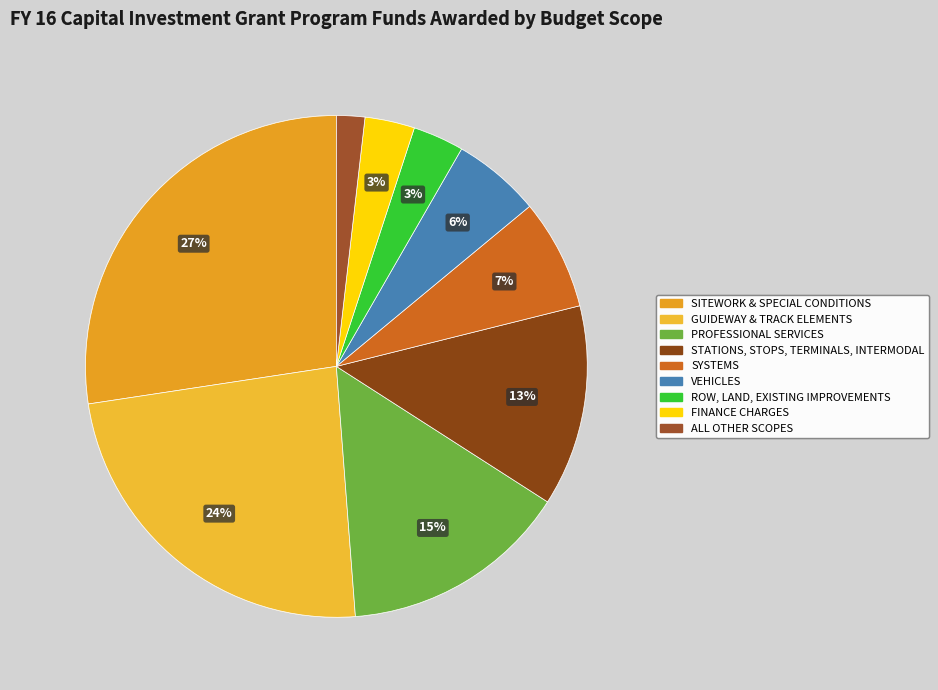

Is the sum of ALL OTHER SCOPES and GUIDEWAY & TRACK ELEMENTS greater than half?

No